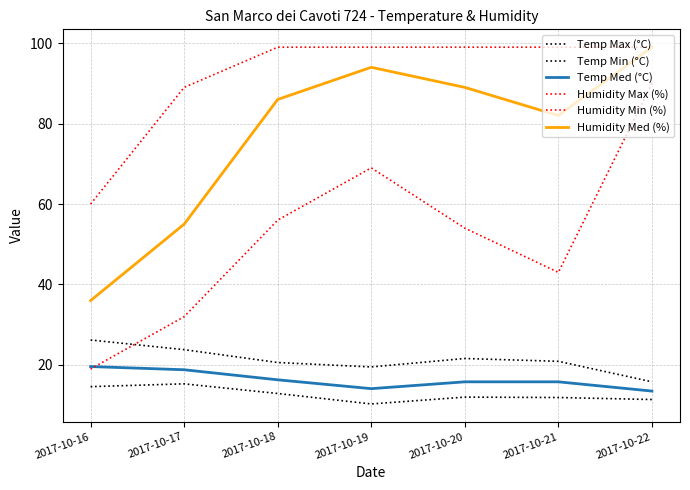

How many lines are shown in the chart?

6